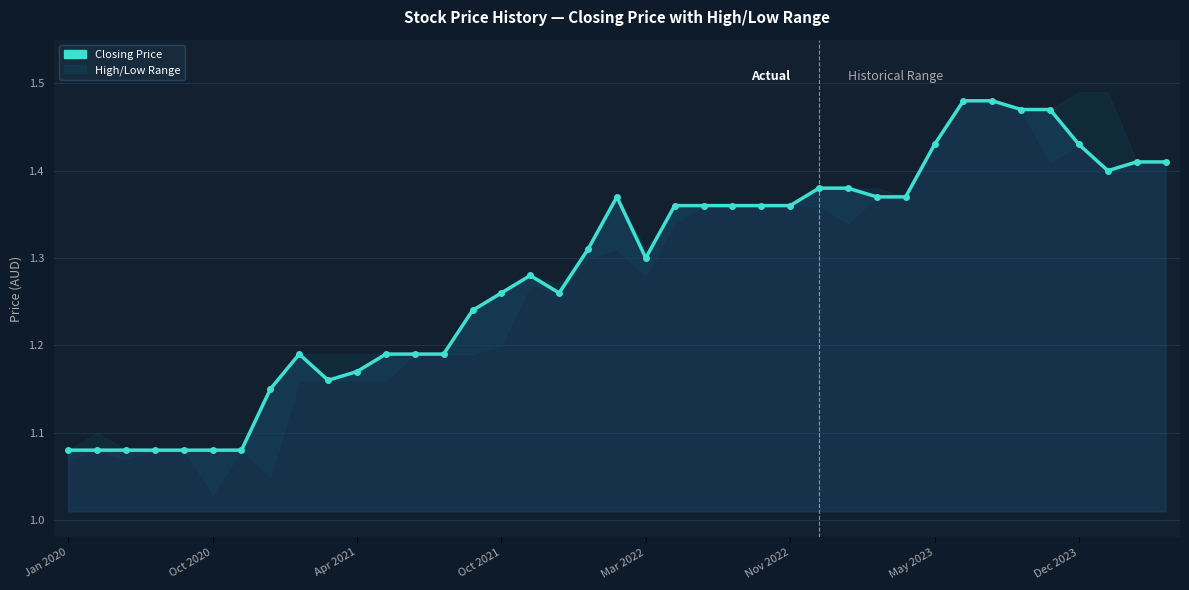

How many interior local peaks (higher than both neighbors) does the data have?

3